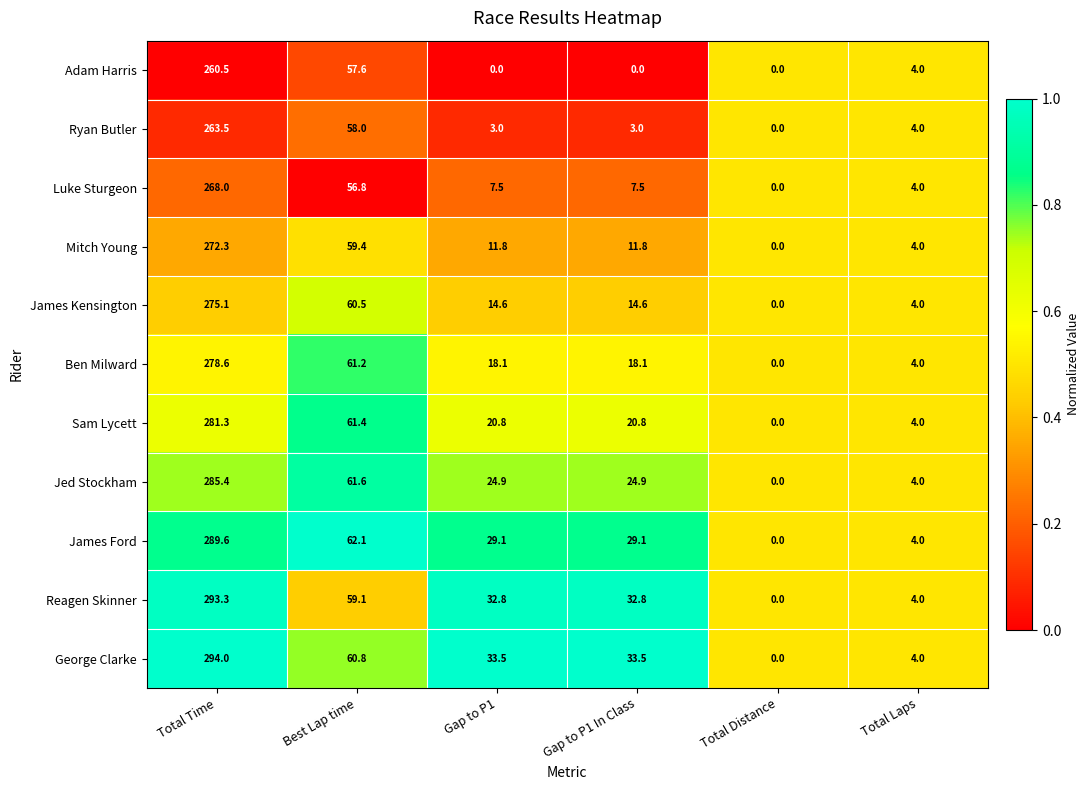

True or false: James Kensington has a value of 0.0 at Total Distance.

True